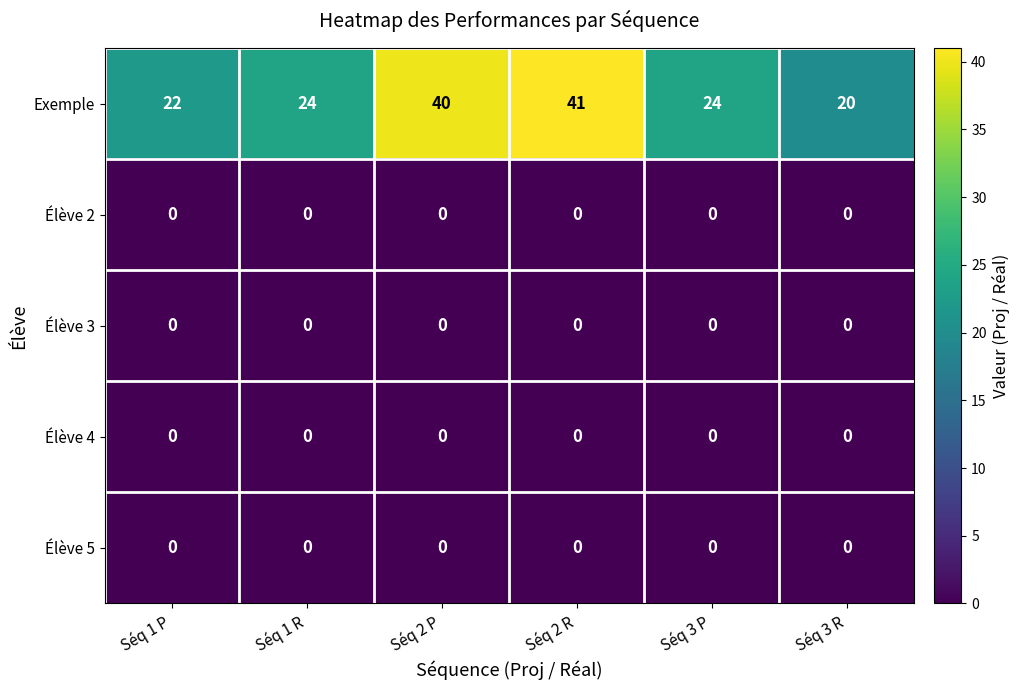

Reading left to right, transcribe all the data shown in this chart.

Exemple: 22	24	40	41	24	20
Élève 2: 0	0	0	0	0	0
Élève 3: 0	0	0	0	0	0
Élève 4: 0	0	0	0	0	0
Élève 5: 0	0	0	0	0	0